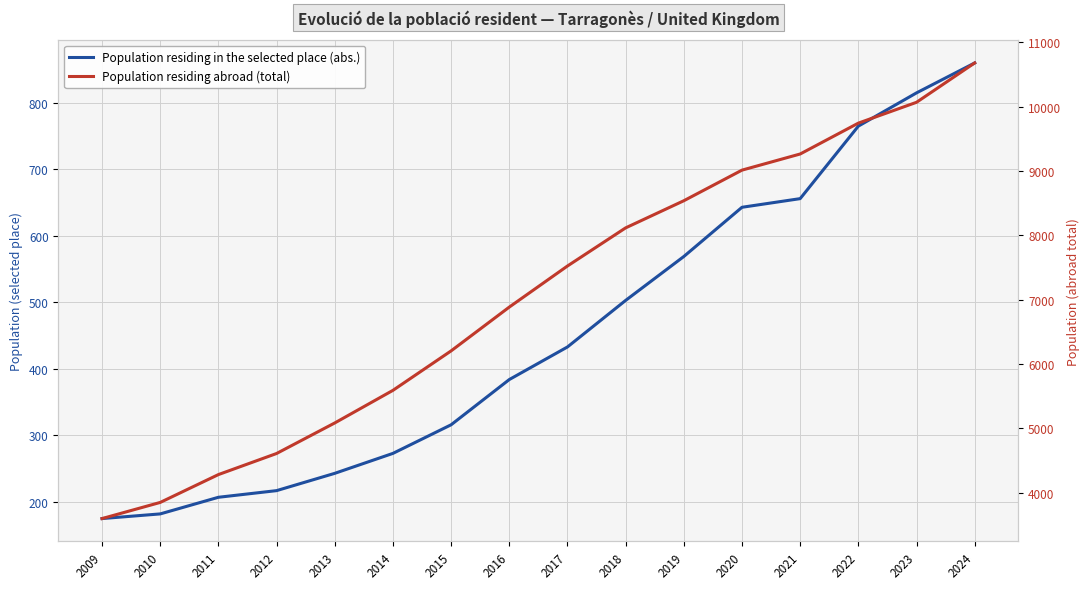

True or false: Population residing in the selected place (abs.) has more than 1 points higher than both neighbors.

False